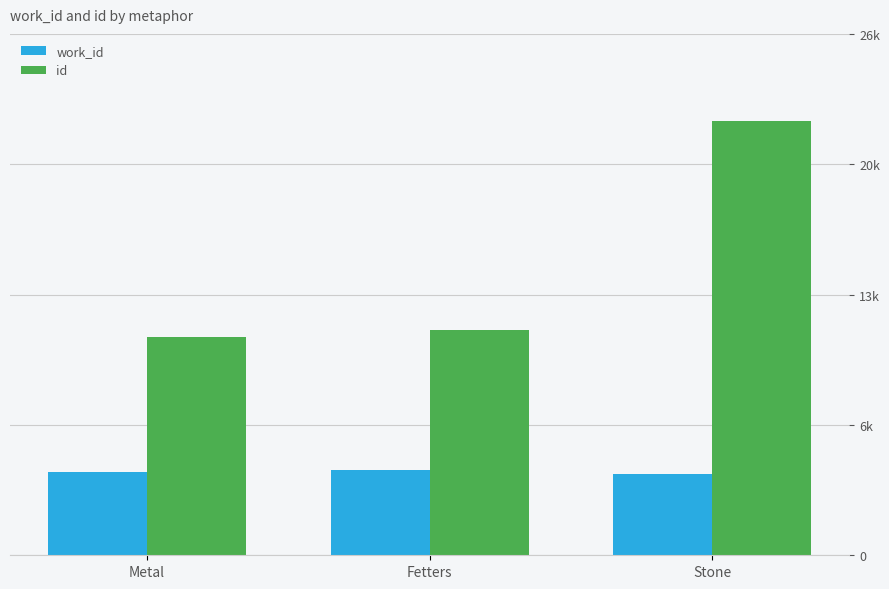

What is the label of the 1st bar from the right?

Stone